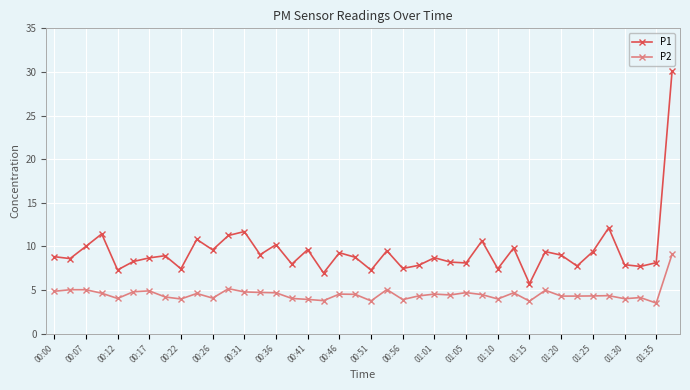

What is the average value of the P1 series?

9.4